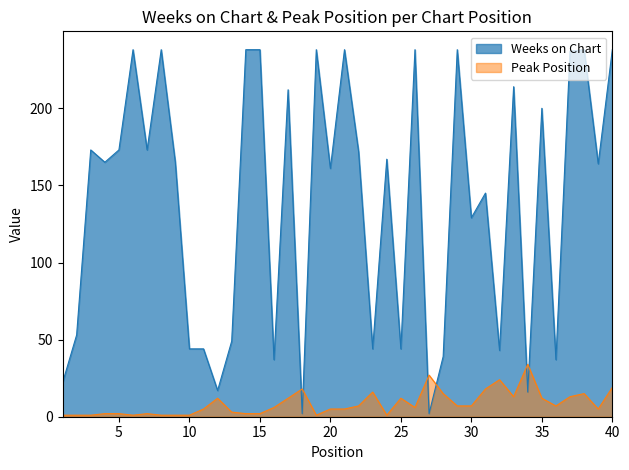

True or false: Peak Position and Weeks on Chart cross at least once.

True